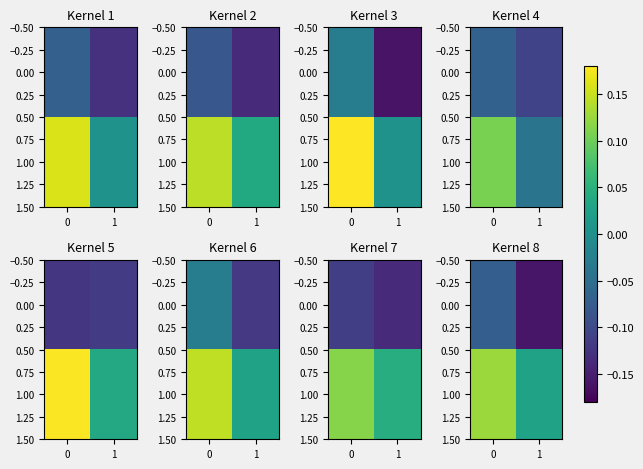

What is the total value across all series at 1?

-0.1